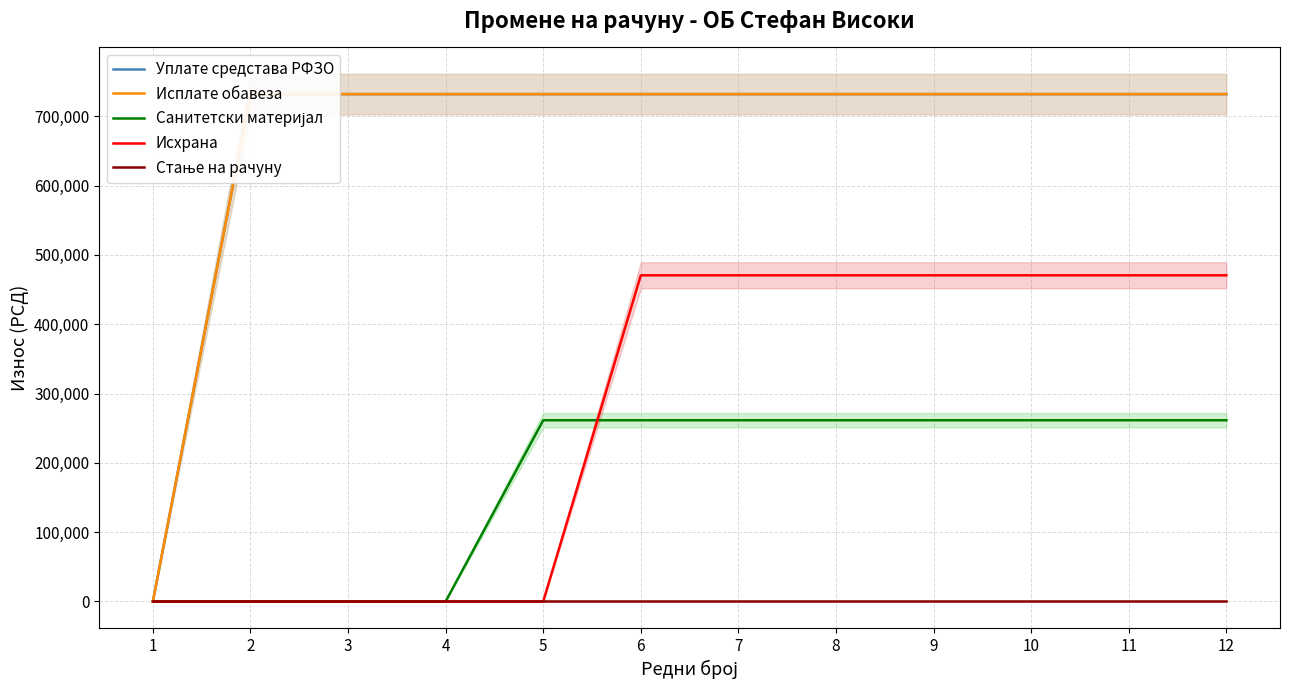

At which label is Уплате средстава РФЗО closest to 366013?

1